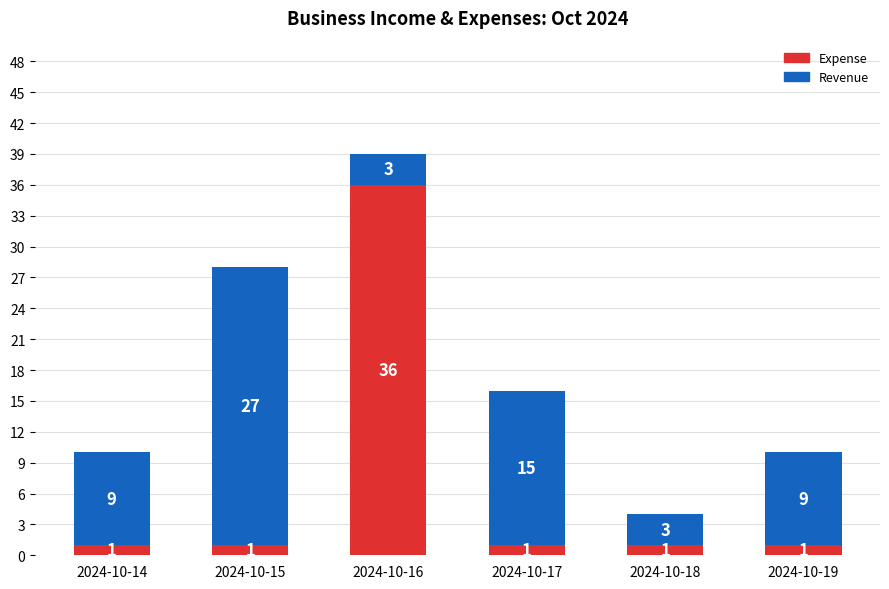

The value of Expense at 2024-10-16 is 36. True or false?

True